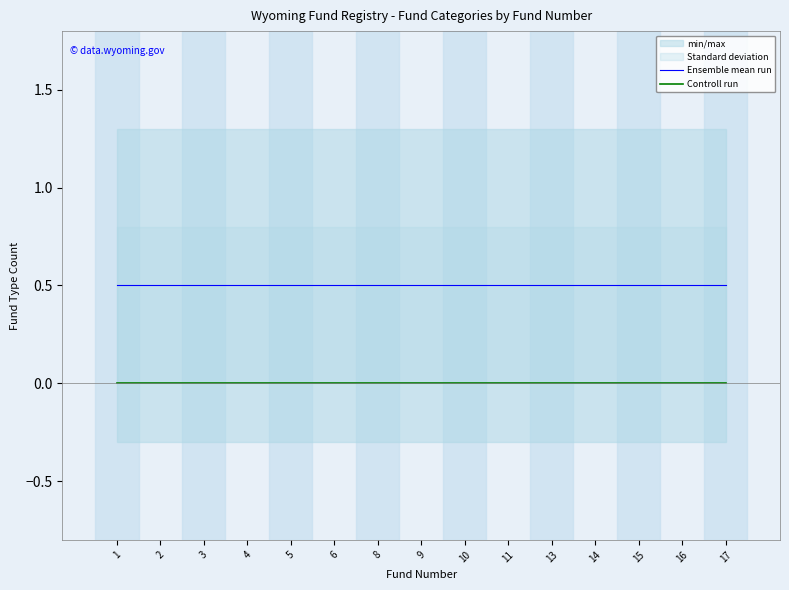

True or false: Controll run and Ensemble mean run cross at least once.

False